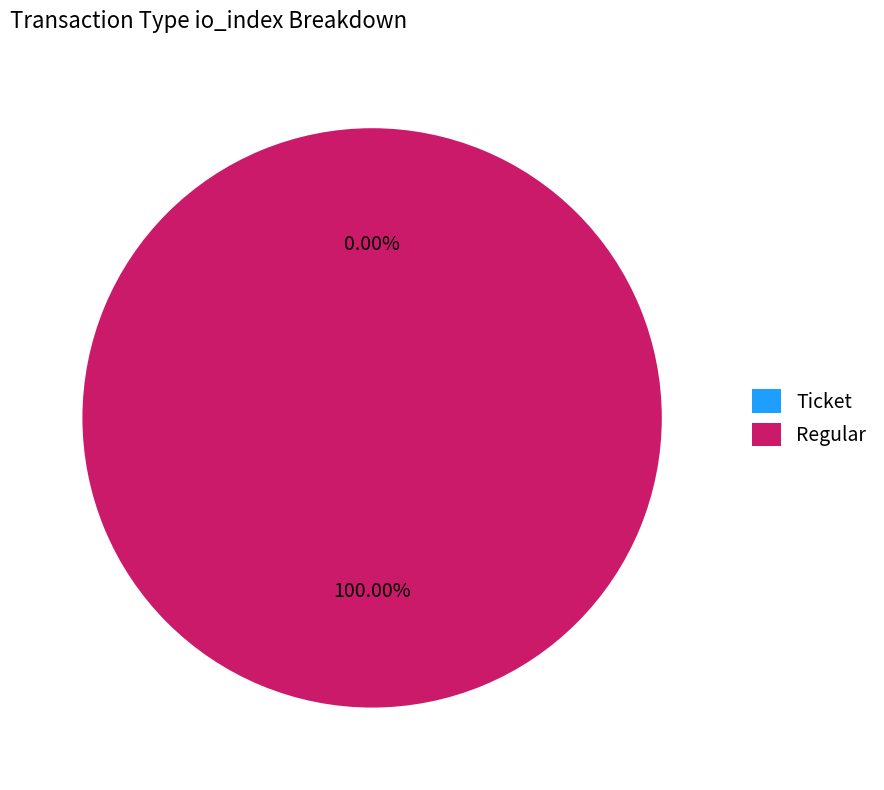

True or false: Regular accounts for 100% of the total.

True